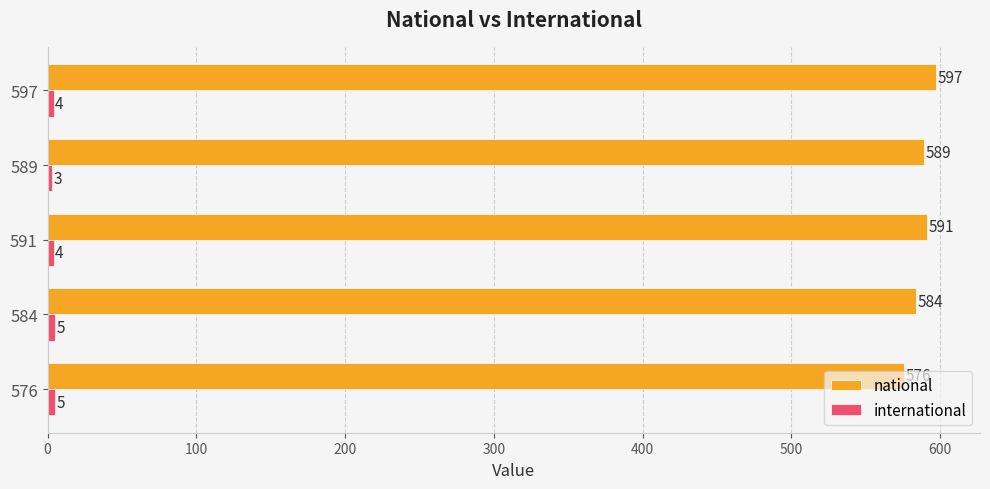

What is the sum of the national values at 576 and 584?

1160